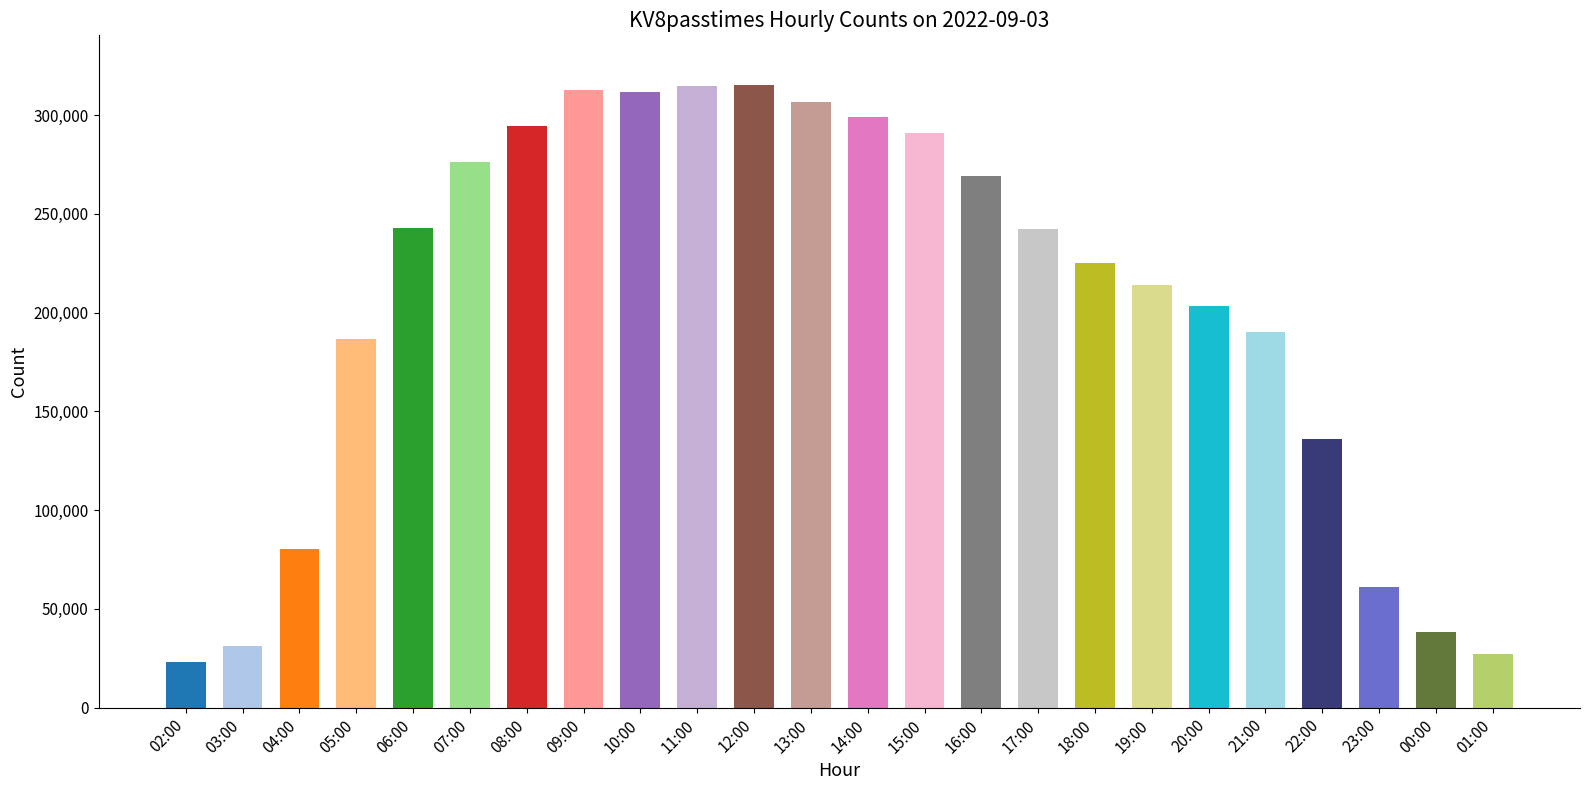

How many distinct data groups are displayed?

1